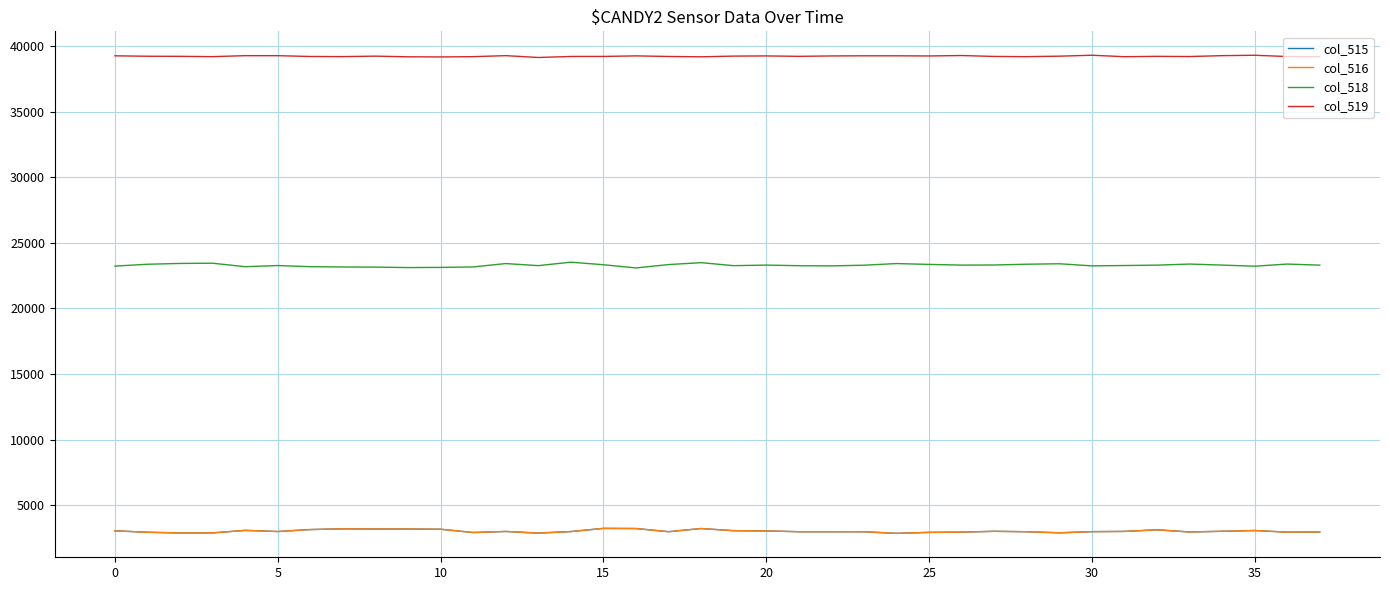

What is the maximum value for col_518?

23528